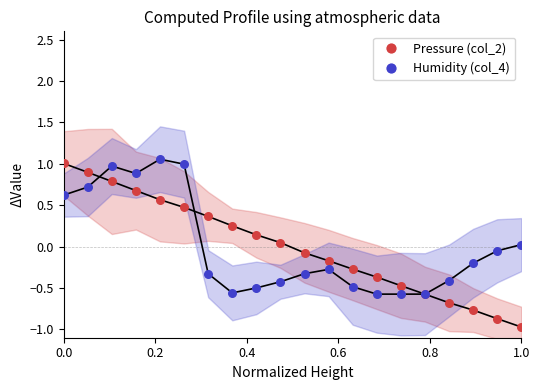

Which series reaches the minimum Y coordinate?

Pressure (col_2)